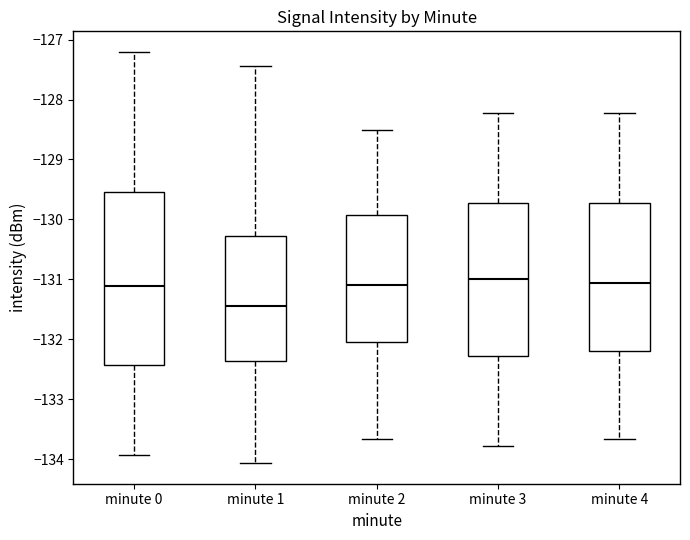

Reading left to right, transcribe this box plot: for each box, give where its median line is, the range the box spans, and where its two whiskers end, as read against the y-axis. The values are not printed on the chart, so give them approximately, as read against the axis.

minute 0: median -131.1, box -132.4 to -129.5, whiskers -133.9 to -127.2
minute 1: median -131.4, box -132.4 to -130.3, whiskers -134.1 to -127.4
minute 2: median -131.1, box -132.0 to -129.9, whiskers -133.7 to -128.5
minute 3: median -131.0, box -132.3 to -129.7, whiskers -133.8 to -128.2
minute 4: median -131.1, box -132.2 to -129.7, whiskers -133.7 to -128.2